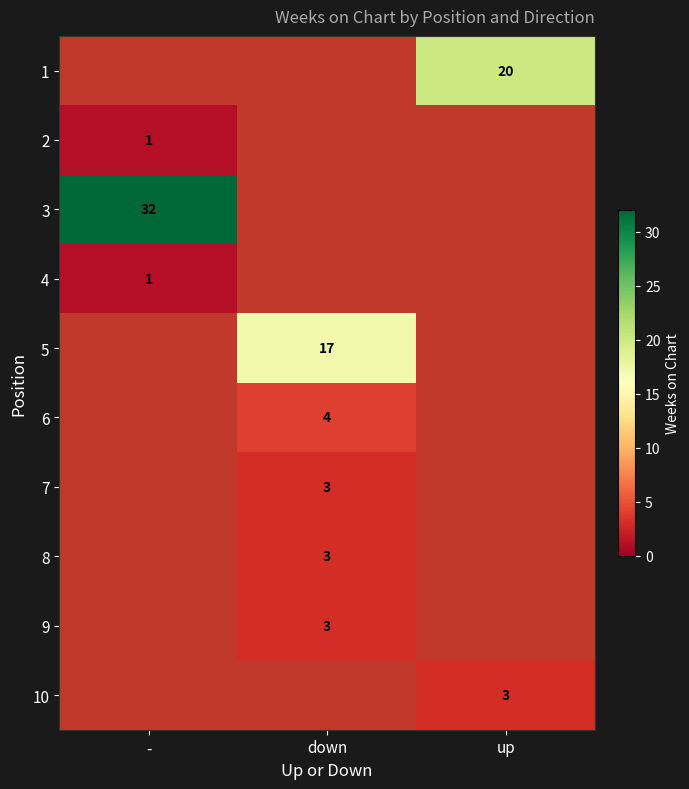

True or false: 7 has a value of 5.0 at down.

False